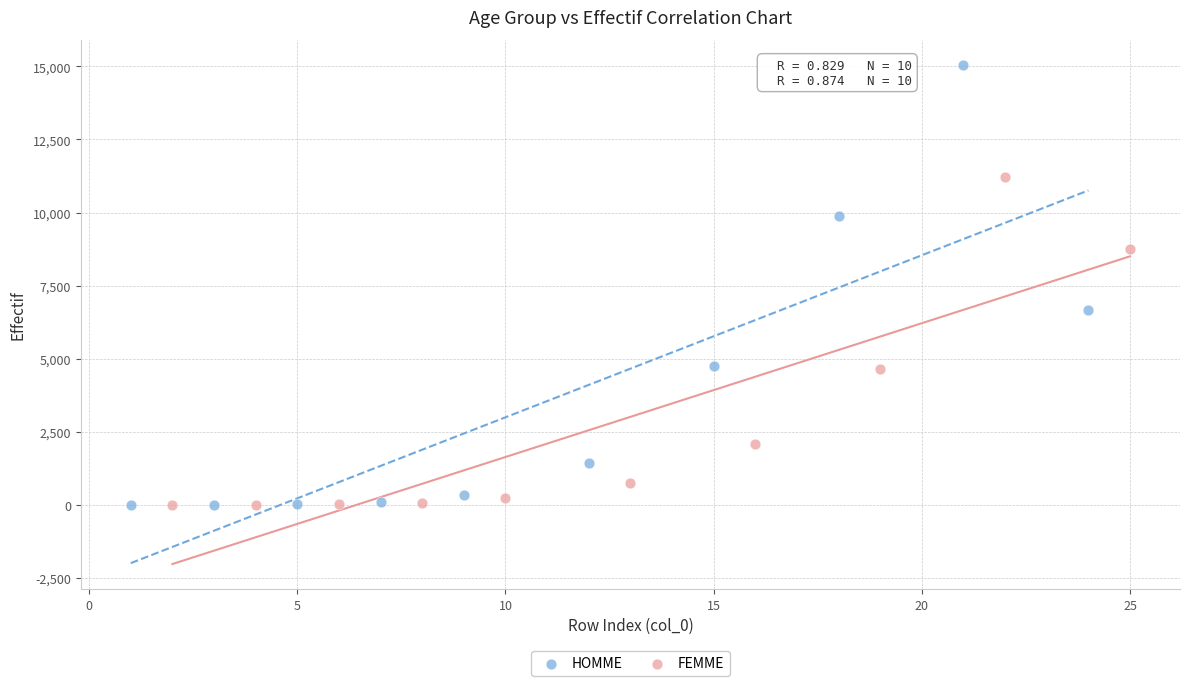

Which series contains the highest Y value?

HOMME